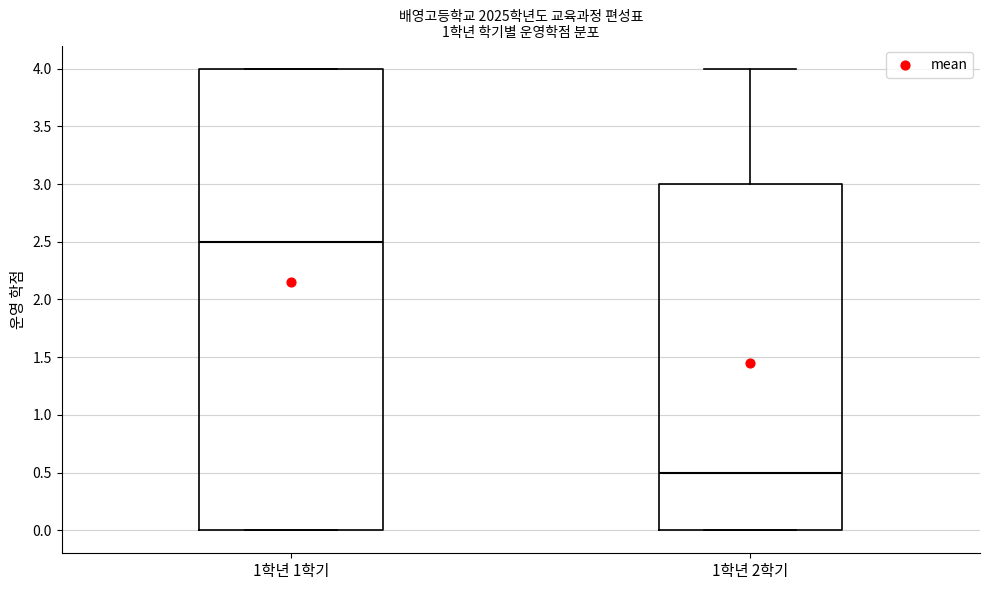

Where is the lower edge of the box for 1학년 1학기 on the y-axis? The values are not printed on the chart, so give them approximately, as read against the axis.

0.0